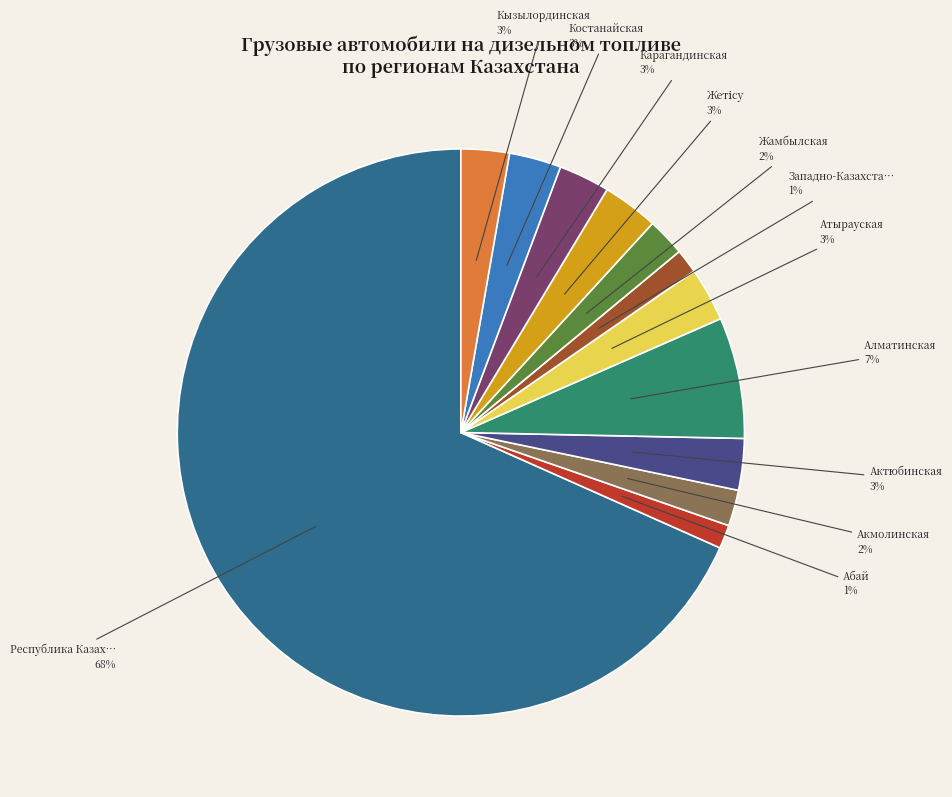

To the nearest percent, what is the average slice percentage?

8%